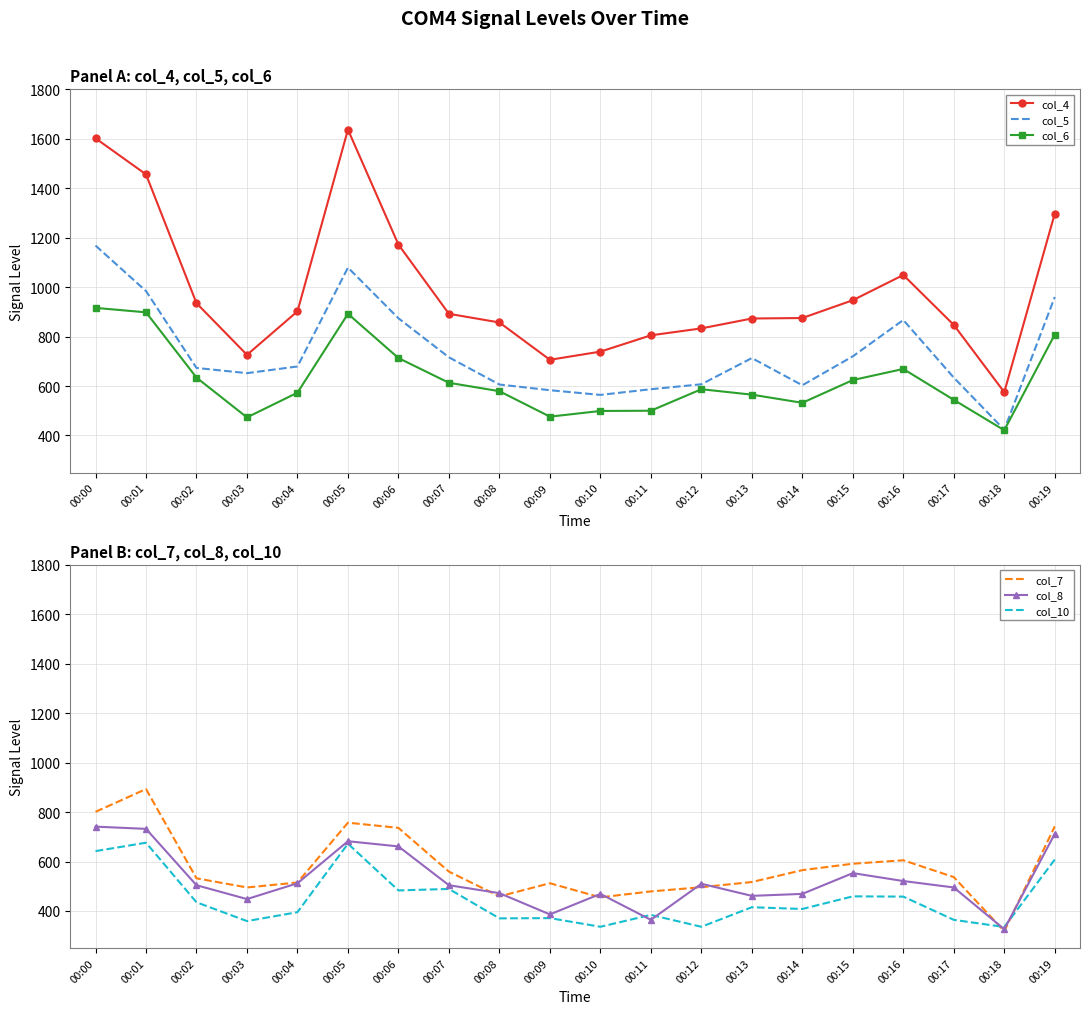

Rank the categories by col_7 value from highest to lowest.

00:01, 00:00, 00:05, 00:19, 00:06, 00:16, 00:15, 00:14, 00:07, 00:17, 00:02, 00:13, 00:04, 00:09, 00:12, 00:03, 00:11, 00:08, 00:10, 00:18